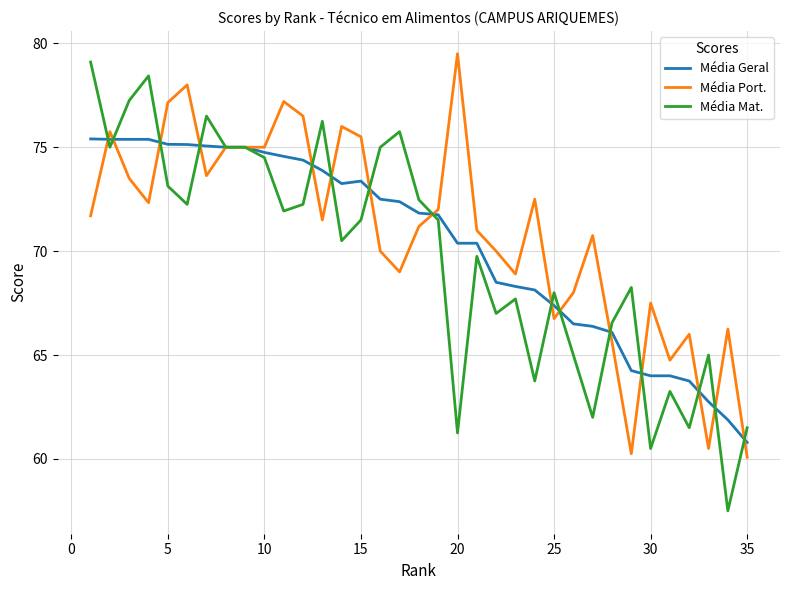

Rank the series by their maximum value, from lowest to highest.

Média Geral, Média Mat., Média Port.